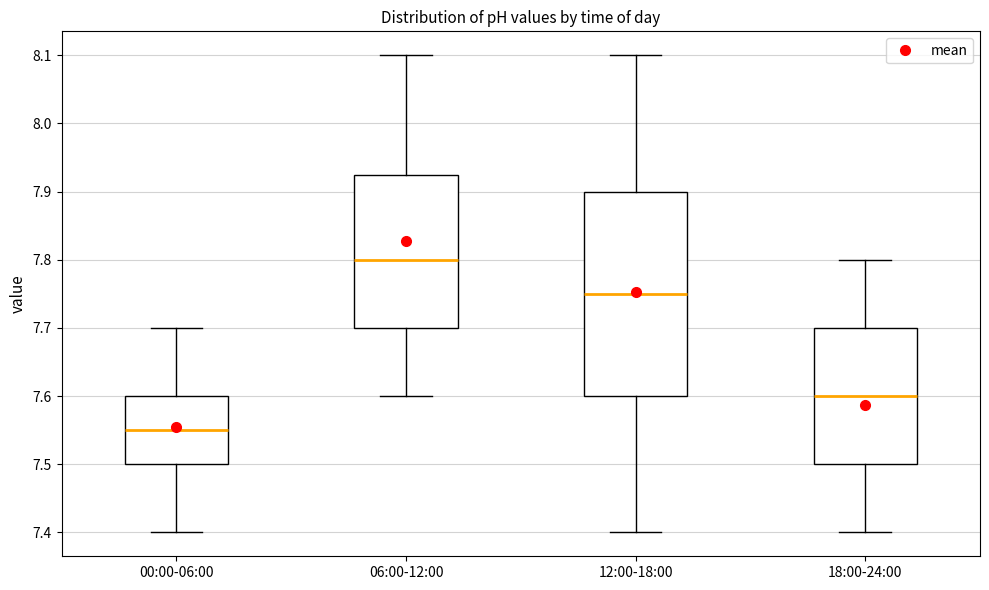

Reading left to right, transcribe this box plot: for each box, give where its median line is, the range the box spans, and where its two whiskers end, as read against the y-axis. The values are not printed on the chart, so give them approximately, as read against the axis.

00:00-06:00: median 7.55, box 7.50 to 7.60, whiskers 7.40 to 7.70
06:00-12:00: median 7.80, box 7.70 to 7.93, whiskers 7.60 to 8.10
12:00-18:00: median 7.75, box 7.60 to 7.90, whiskers 7.40 to 8.10
18:00-24:00: median 7.60, box 7.50 to 7.70, whiskers 7.40 to 7.80